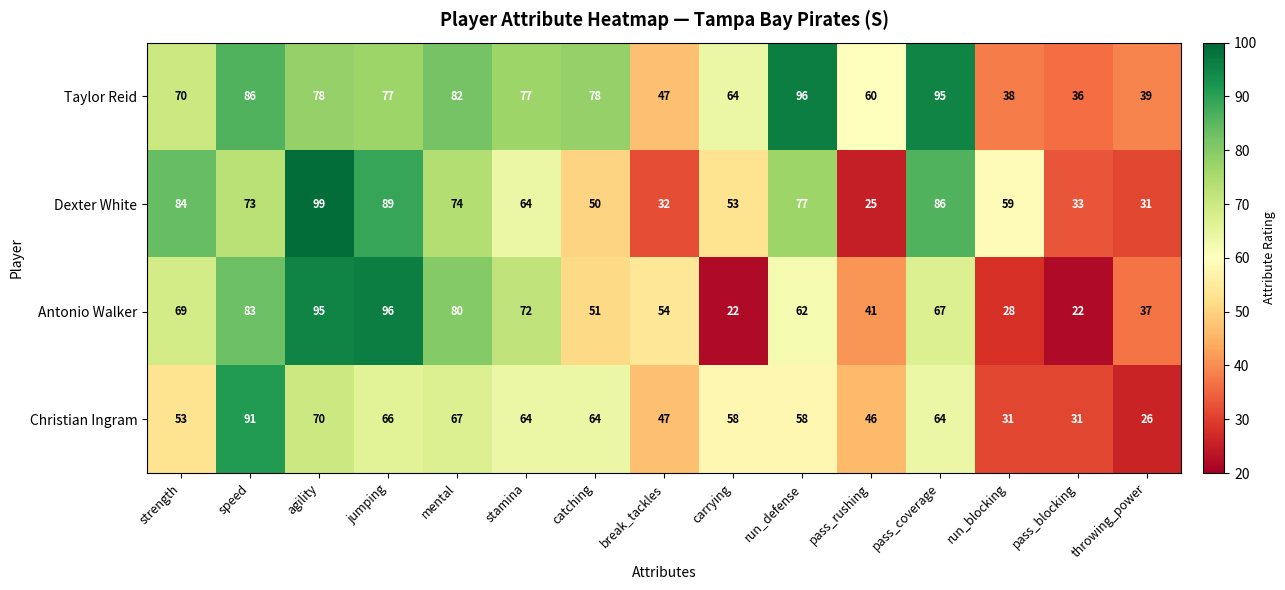

At pass_rushing, list the series in order from smallest to largest.

Dexter White, Antonio Walker, Christian Ingram, Taylor Reid